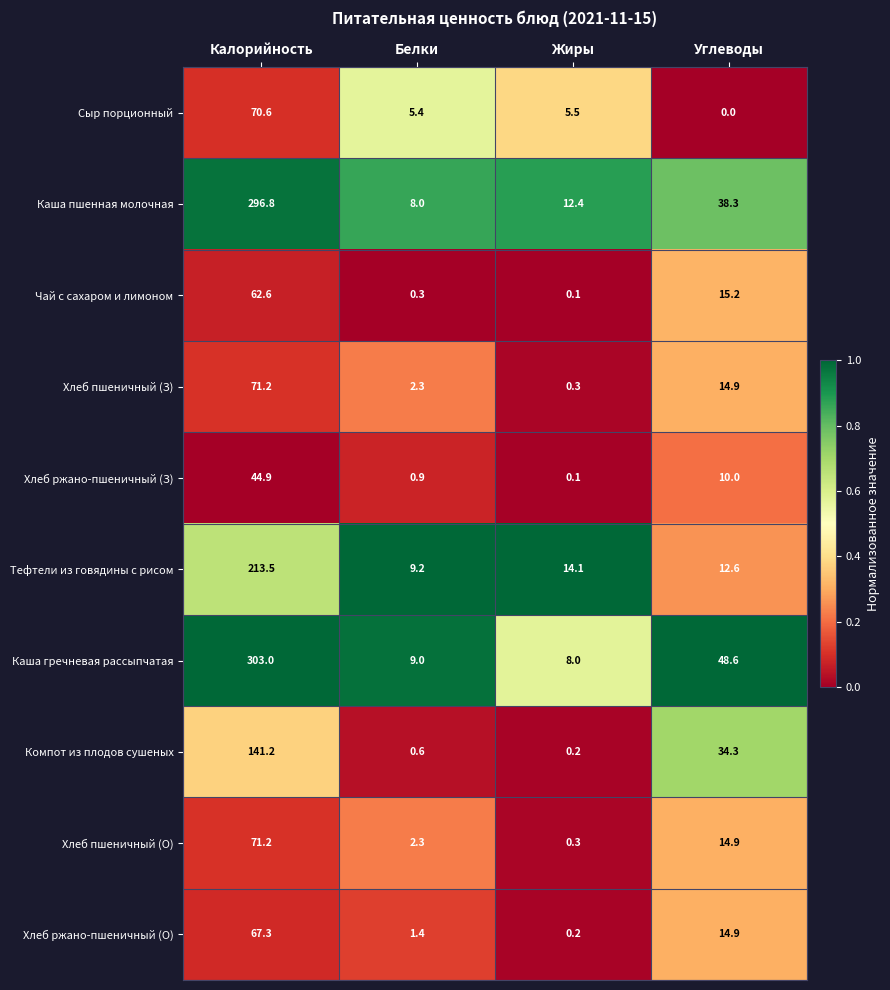

At which category is the sum across all series the highest?

Калорийность